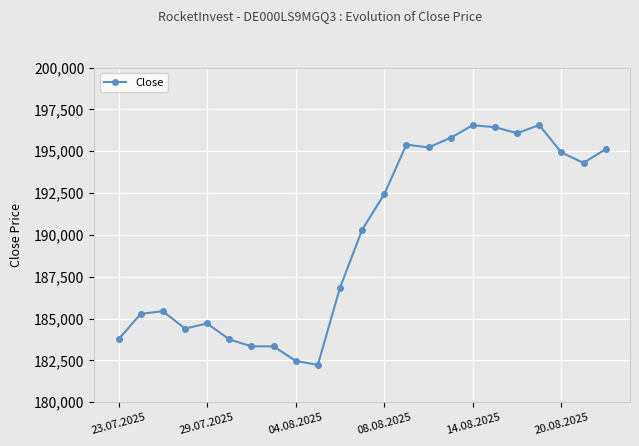

True or false: there are more than 1 points higher than both neighbors.

True